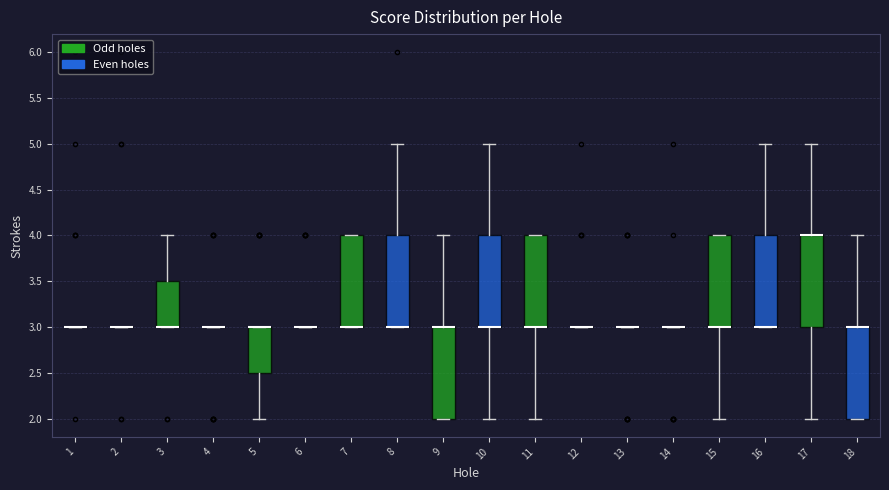

Reading left to right, transcribe this box plot: for each box, give where its median line is, the range the box spans, and where its two whiskers end, as read against the y-axis. The values are not printed on the chart, so give them approximately, as read against the axis.

1: box collapsed to a line at 3.0, whiskers 3.0 to 3.0
2: box collapsed to a line at 3.0, whiskers 3.0 to 3.0
3: median 3.0 (drawn on the box's lower edge), box 3.0 to 3.5, whiskers 3.0 to 4.0
4: box collapsed to a line at 3.0, whiskers 3.0 to 3.0
5: median 3.0 (drawn on the box's upper edge), box 2.5 to 3.0, whiskers 2.0 to 3.0
6: box collapsed to a line at 3.0, whiskers 3.0 to 3.0
7: median 3.0 (drawn on the box's lower edge), box 3.0 to 4.0, whiskers 3.0 to 4.0
8: median 3.0 (drawn on the box's lower edge), box 3.0 to 4.0, whiskers 3.0 to 5.0
9: median 3.0 (drawn on the box's upper edge), box 2.0 to 3.0, whiskers 2.0 to 4.0
10: median 3.0 (drawn on the box's lower edge), box 3.0 to 4.0, whiskers 2.0 to 5.0
11: median 3.0 (drawn on the box's lower edge), box 3.0 to 4.0, whiskers 2.0 to 4.0
12: box collapsed to a line at 3.0, whiskers 3.0 to 3.0
13: box collapsed to a line at 3.0, whiskers 3.0 to 3.0
14: box collapsed to a line at 3.0, whiskers 3.0 to 3.0
15: median 3.0 (drawn on the box's lower edge), box 3.0 to 4.0, whiskers 2.0 to 4.0
16: median 3.0 (drawn on the box's lower edge), box 3.0 to 4.0, whiskers 3.0 to 5.0
17: median 4.0 (drawn on the box's upper edge), box 3.0 to 4.0, whiskers 2.0 to 5.0
18: median 3.0 (drawn on the box's upper edge), box 2.0 to 3.0, whiskers 2.0 to 4.0